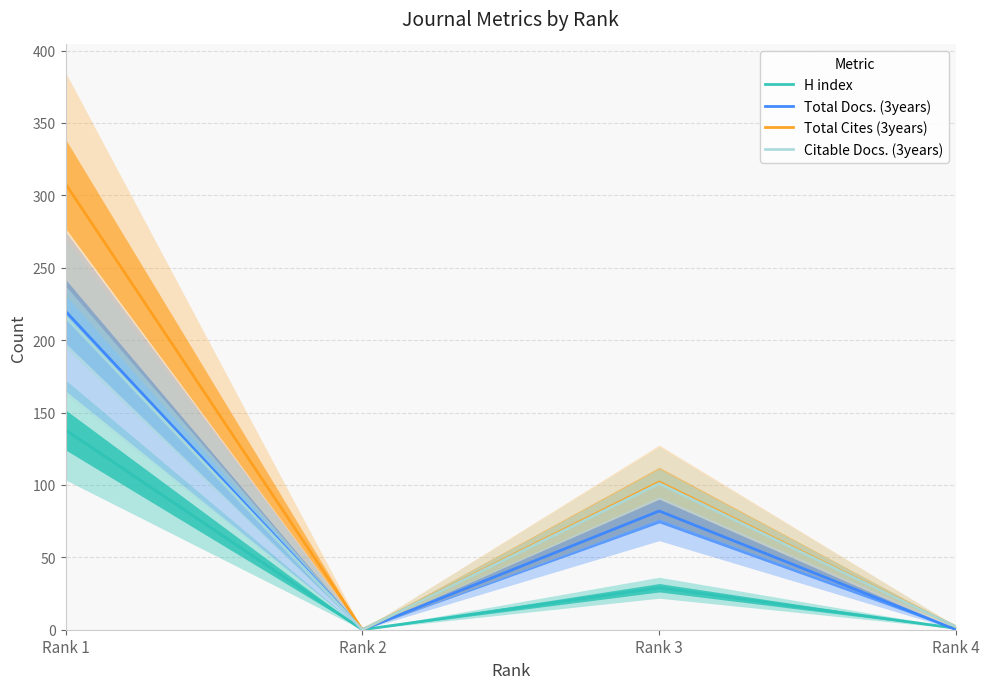

At which category is the sum across all series the highest?

Rank 1